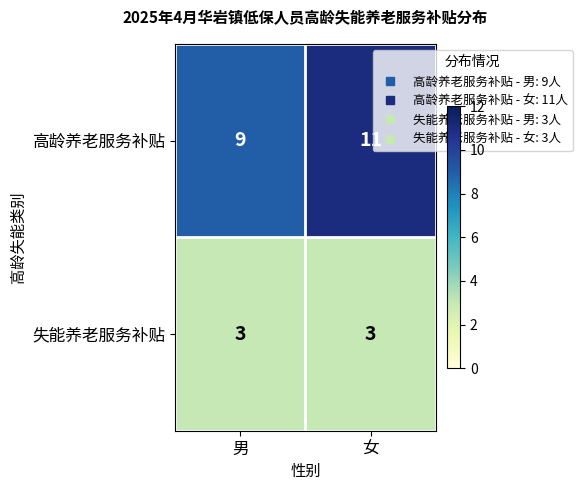

What is the average value of the 高龄养老服务补贴 series?

10